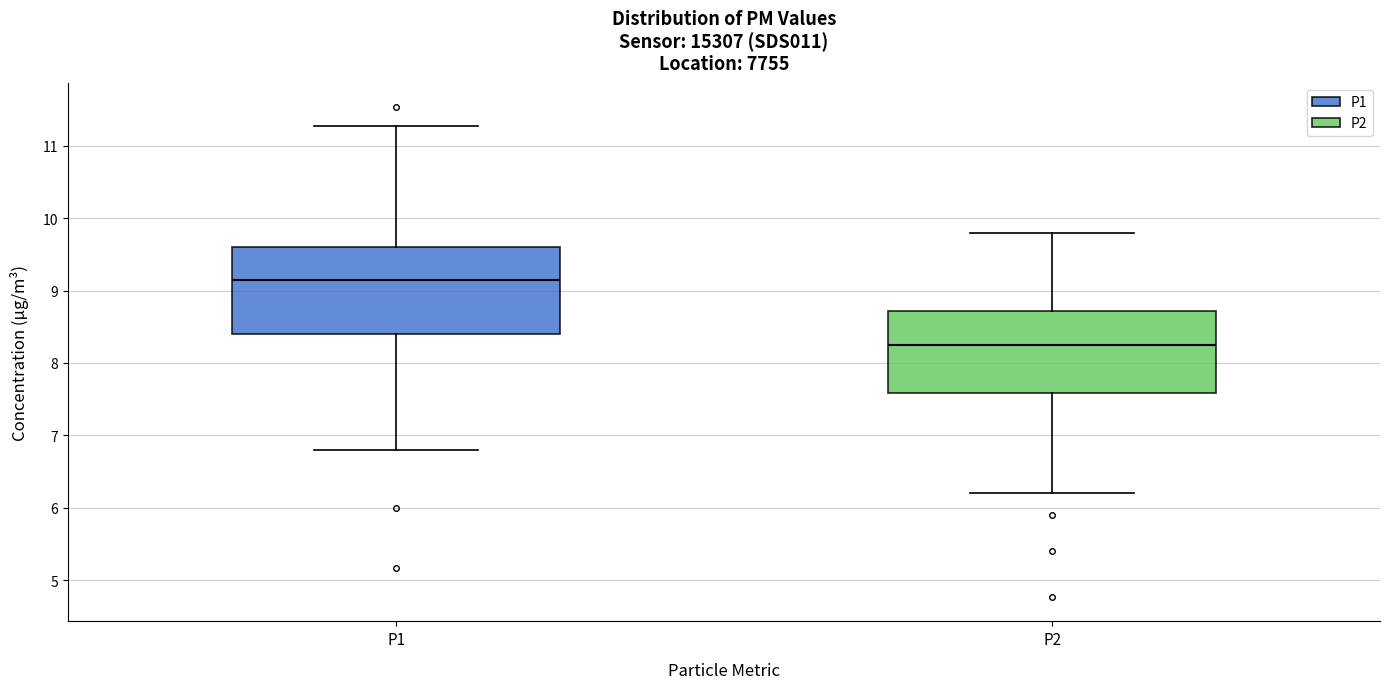

Where is the lower edge of the box for P2 on the y-axis? The values are not printed on the chart, so give them approximately, as read against the axis.

7.6